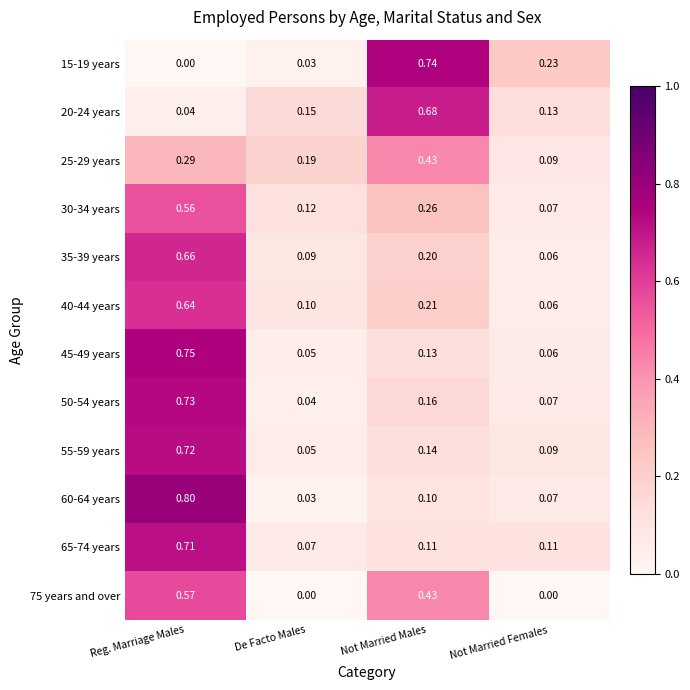

Where is 15-19 years nearest to the value 0?

Reg. Marriage Males